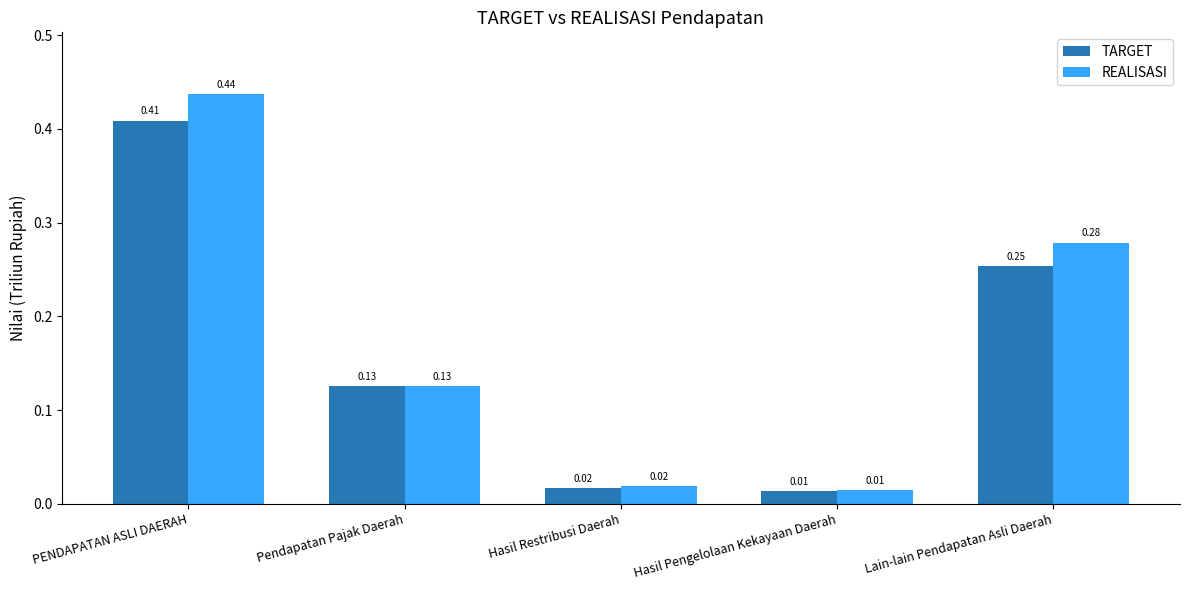

What are all the series names shown in the legend?

TARGET, REALISASI